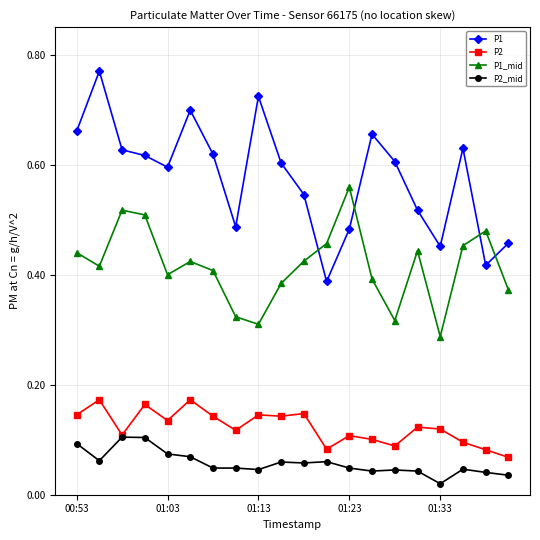

True or false: P2 has more than 2 points higher than both neighbors.

True